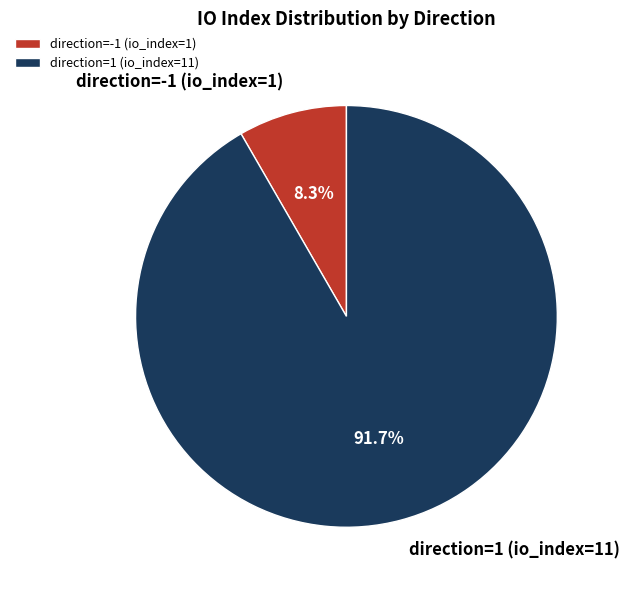

The direction=-1 (io_index=1) slice represents 8% of the pie. True or false?

True